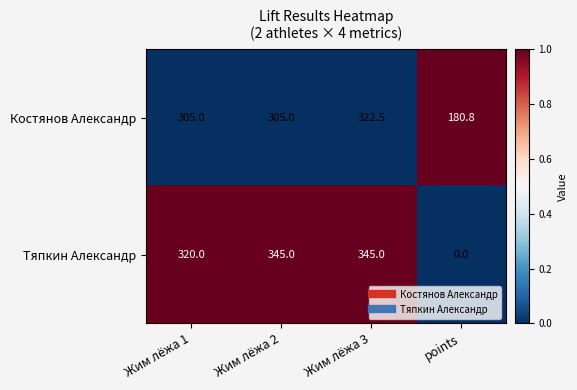

What is the total value across all series at Жим лёжа 3?

667.5